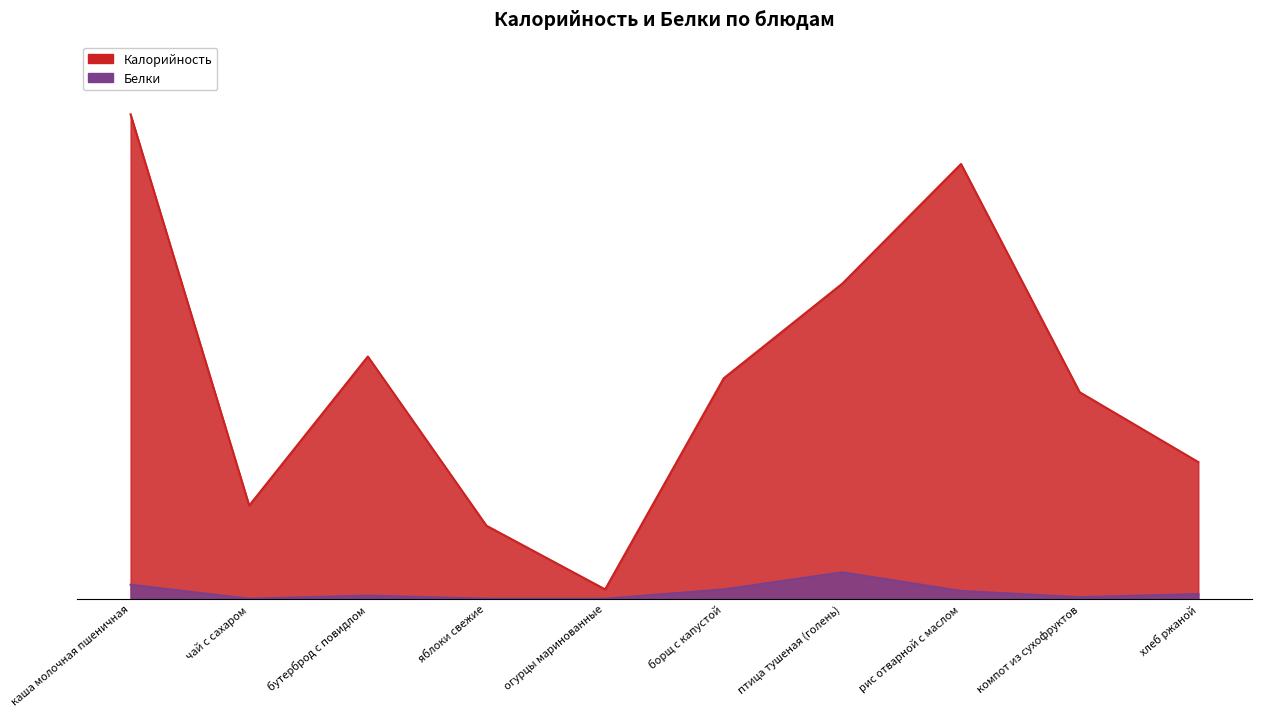

What is the difference between the Белки values at чай с сахаром and птица тушеная (голень)?

17